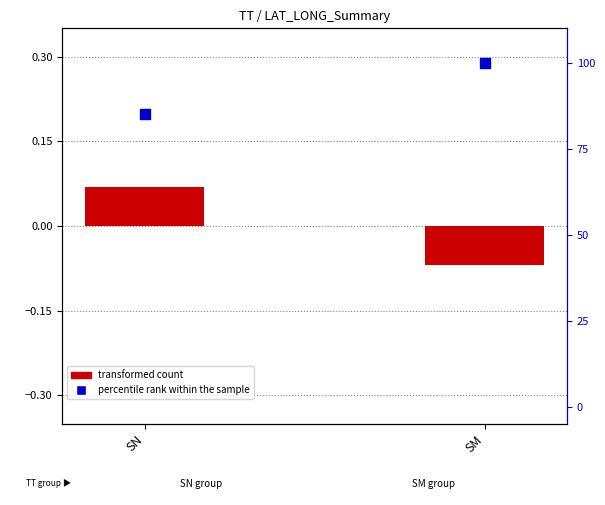

What is the total value across all series at SN?

85.2